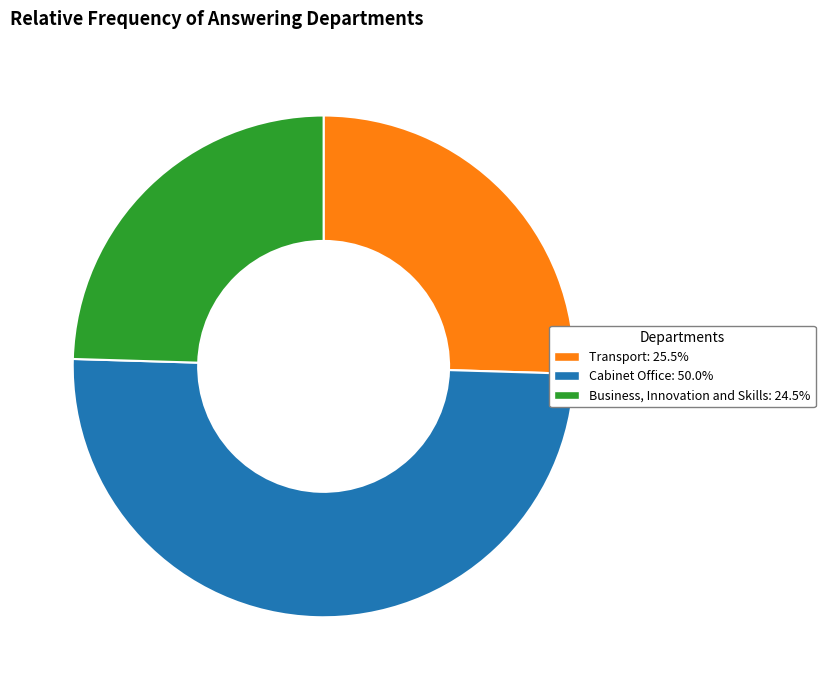

Is it true that Cabinet Office is 60% of the pie?

False